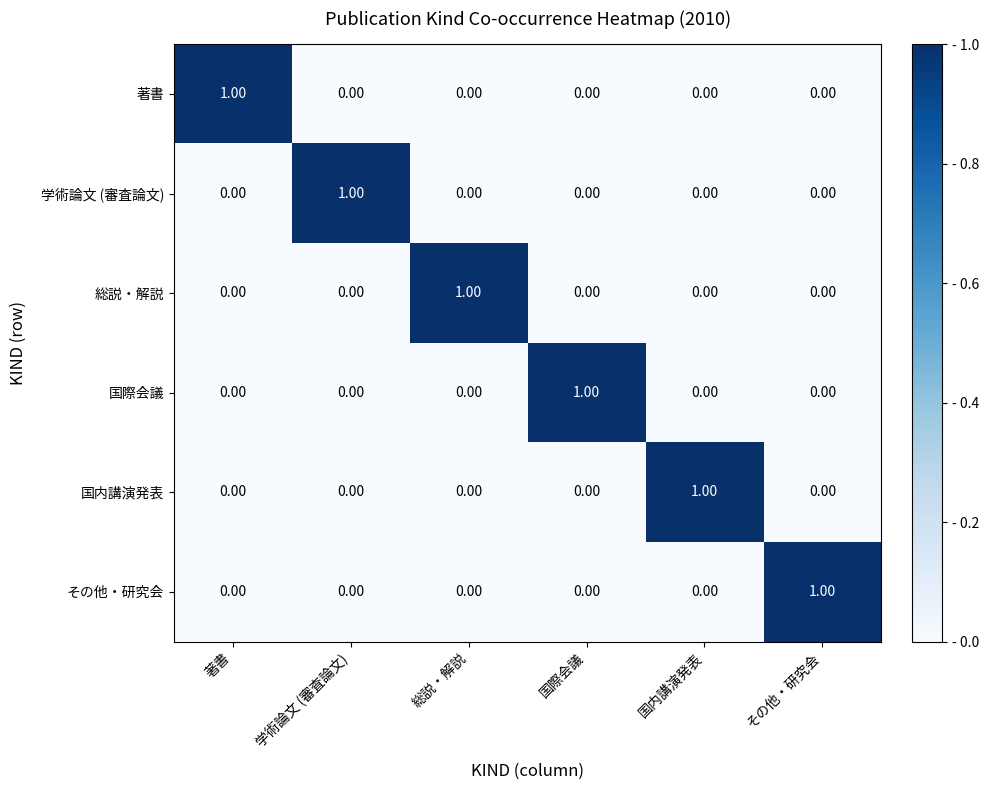

Which category has the highest value in the 国際会議 series?

国際会議